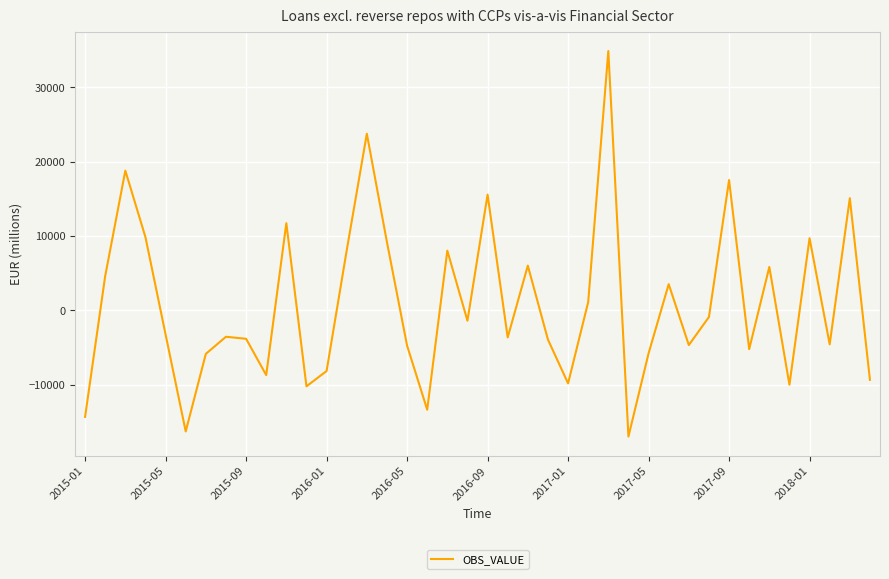

What is the smallest value displayed?

-16980.2